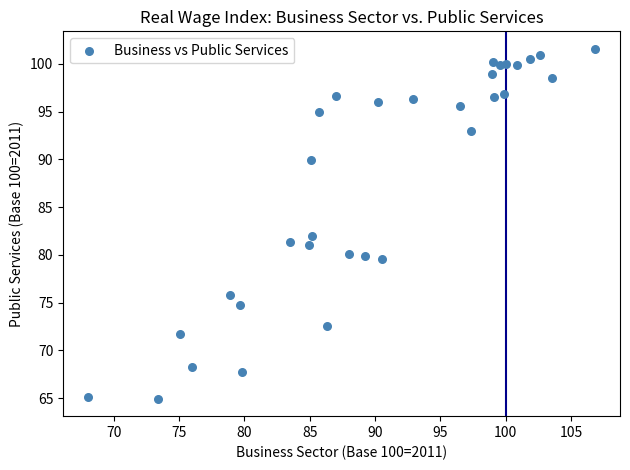

What Y value in the scatter plot is closest to 83?

82.0